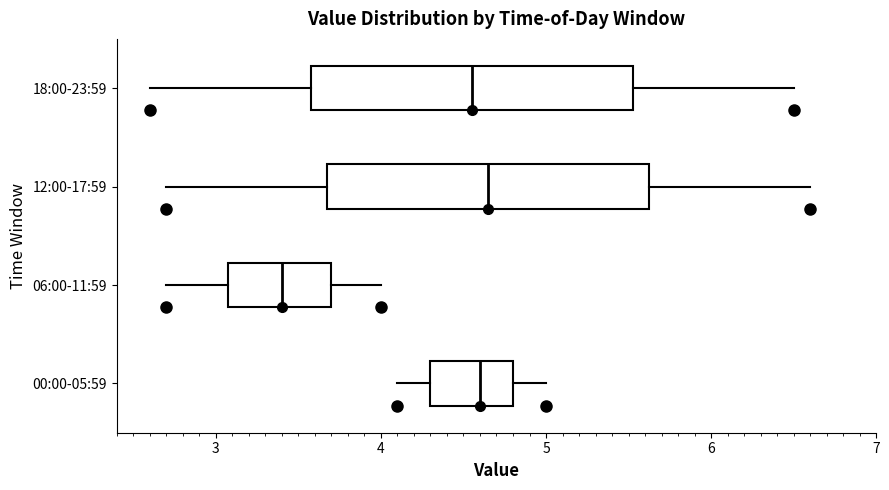

Where is the right edge of the box for 00:00-05:59 on the x-axis? The values are not printed on the chart, so give them approximately, as read against the axis.

4.8